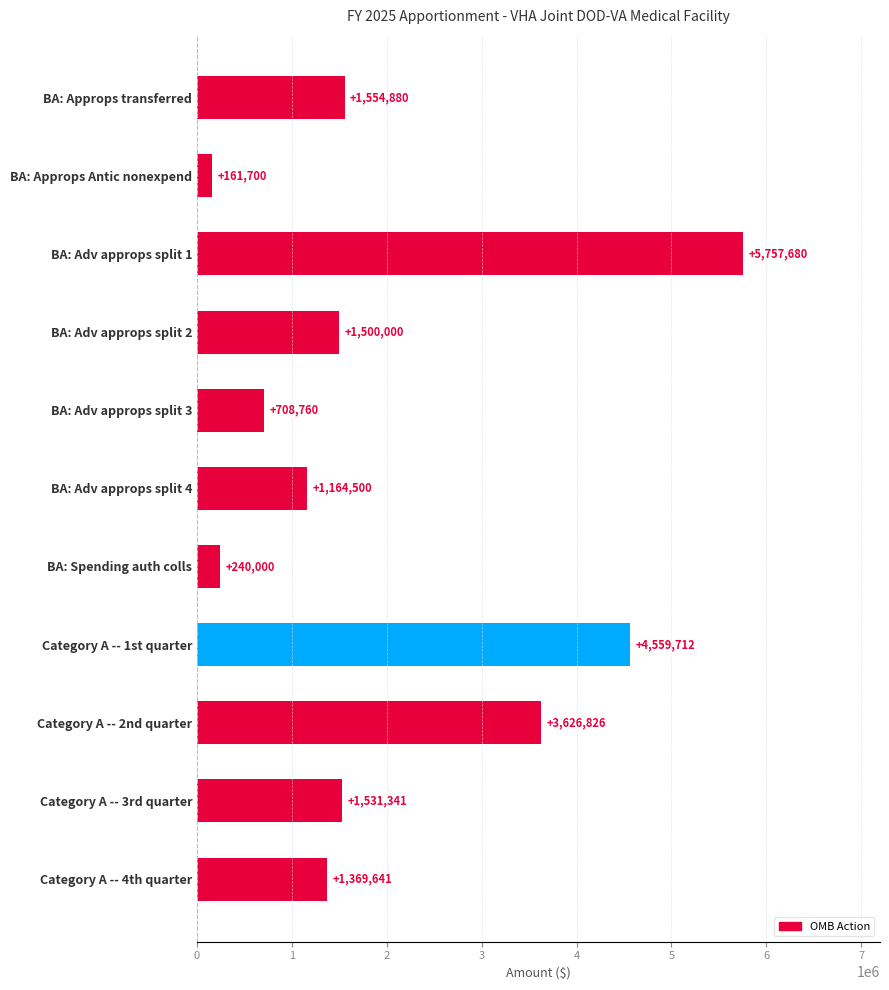

Which label corresponds to the smallest value in the chart?

BA: Approps Antic nonexpend